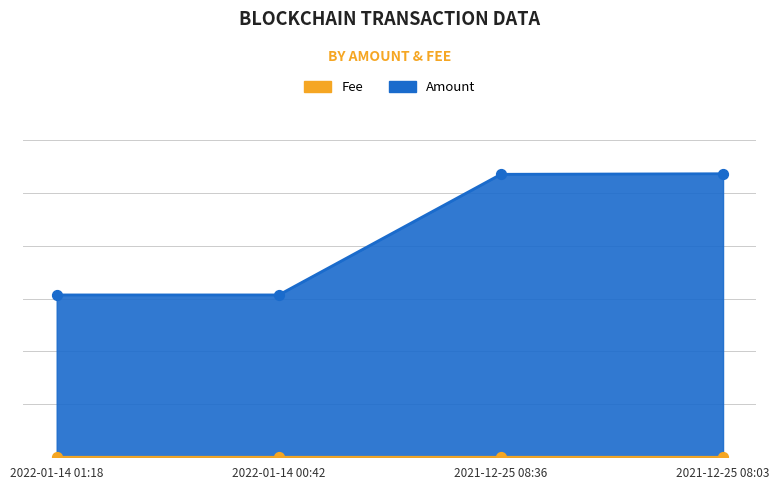

What are all the series names shown in the legend?

Fee, Amount